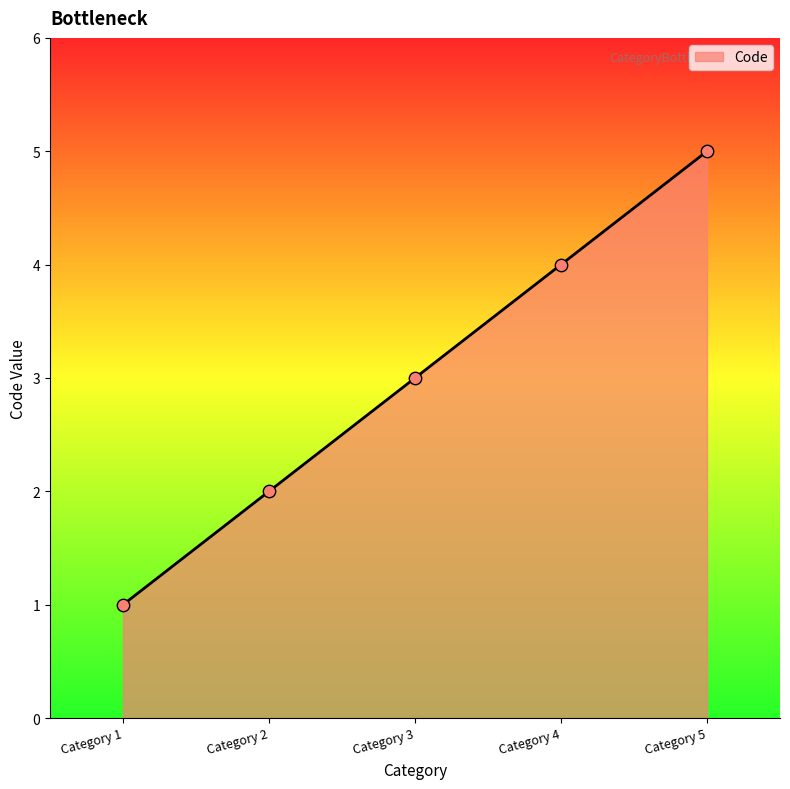

Which has a higher value, Category 2 or Category 5?

Category 5